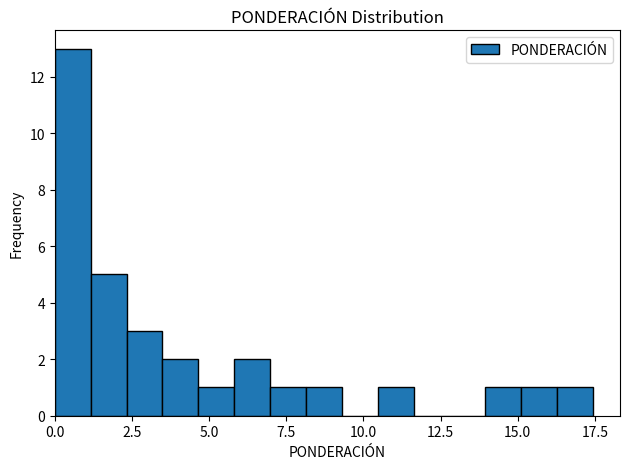

Read against the x-axis, roughly where is the centre of the tallest bar?

0.5